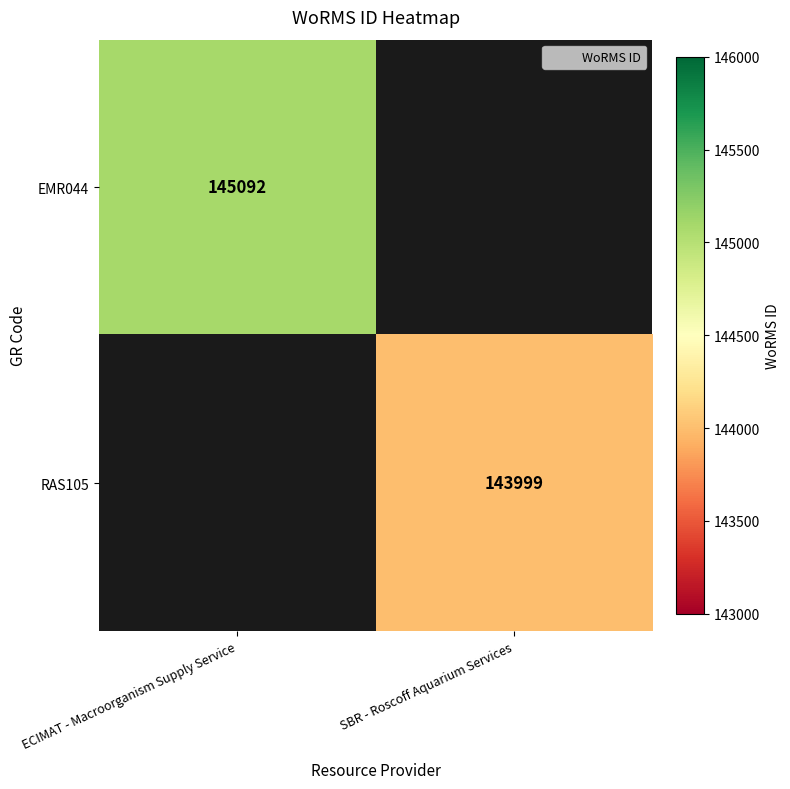

Count the number of categories in the chart.

2